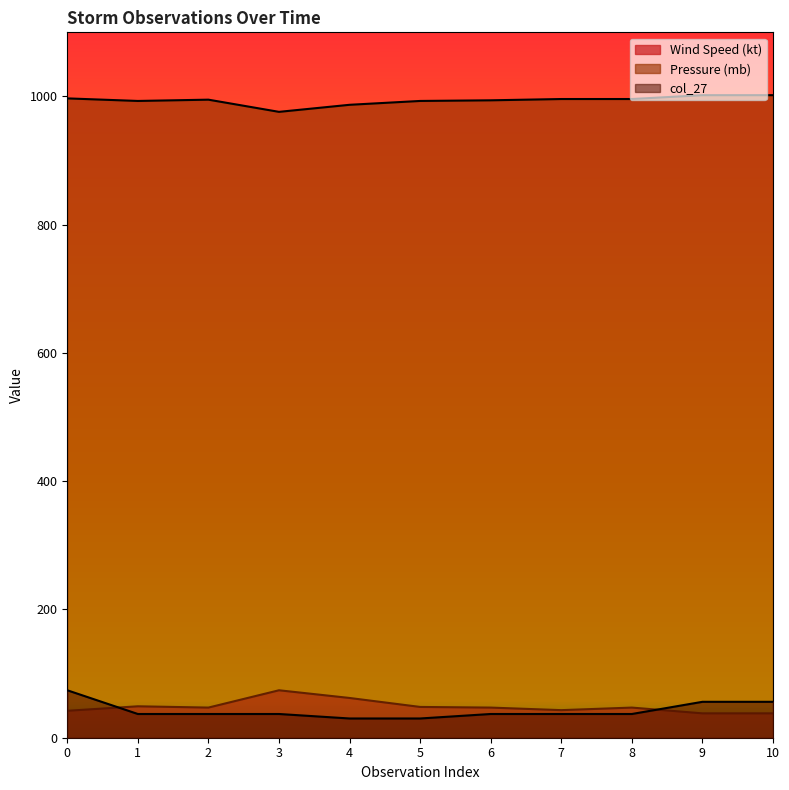

Which series has the largest total across all categories?

Pressure (mb)